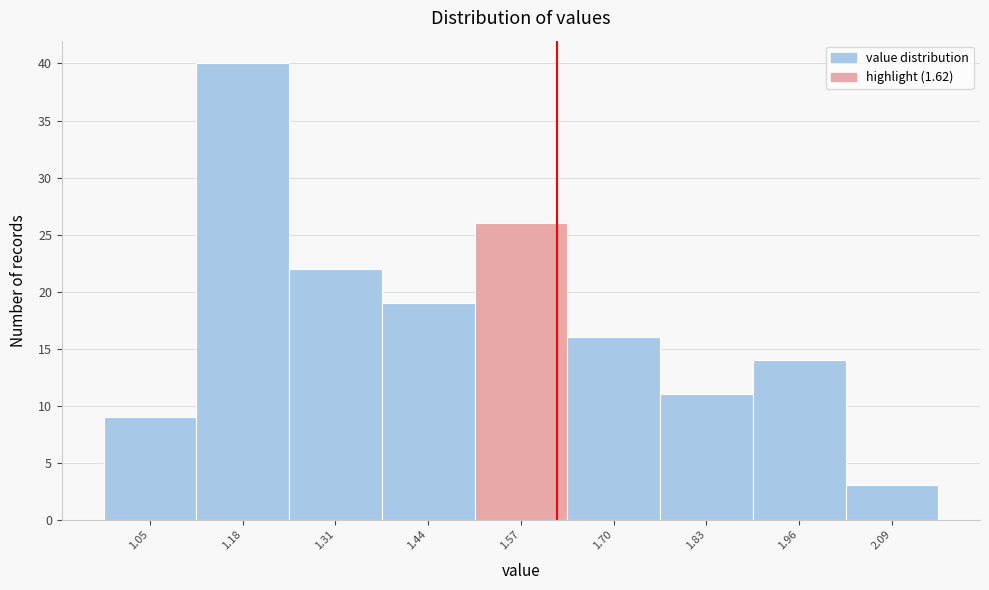

Which range on the x-axis has the tallest bar?

1.115 to 1.245